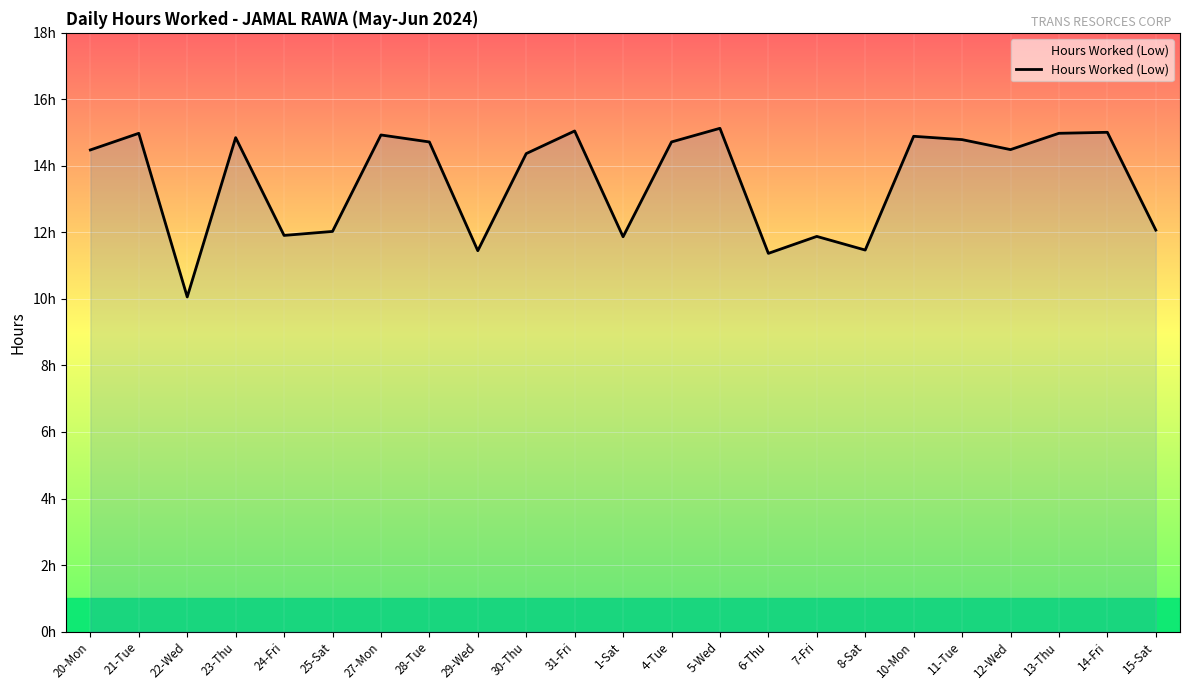

Where is the first local minimum?

22-Wed